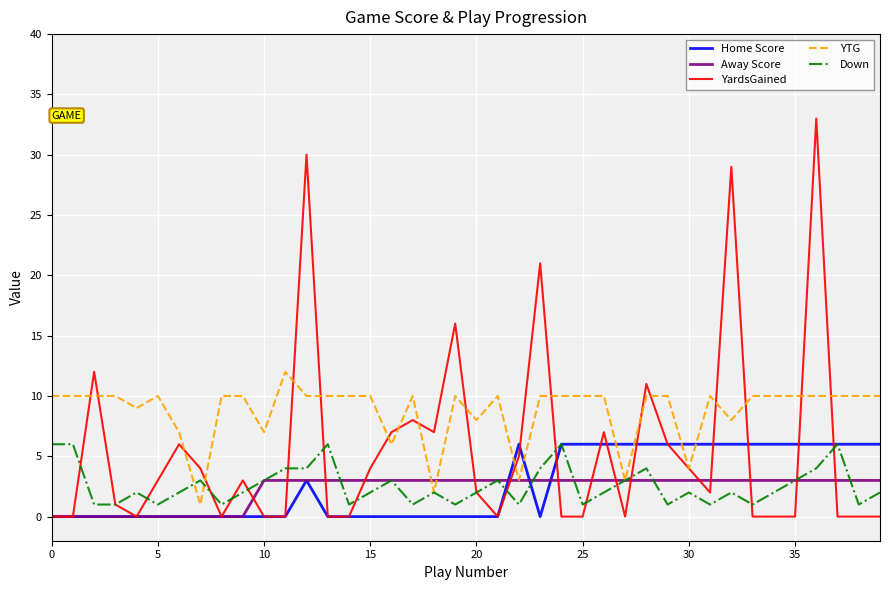

What is the maximum value for Home Score?

6